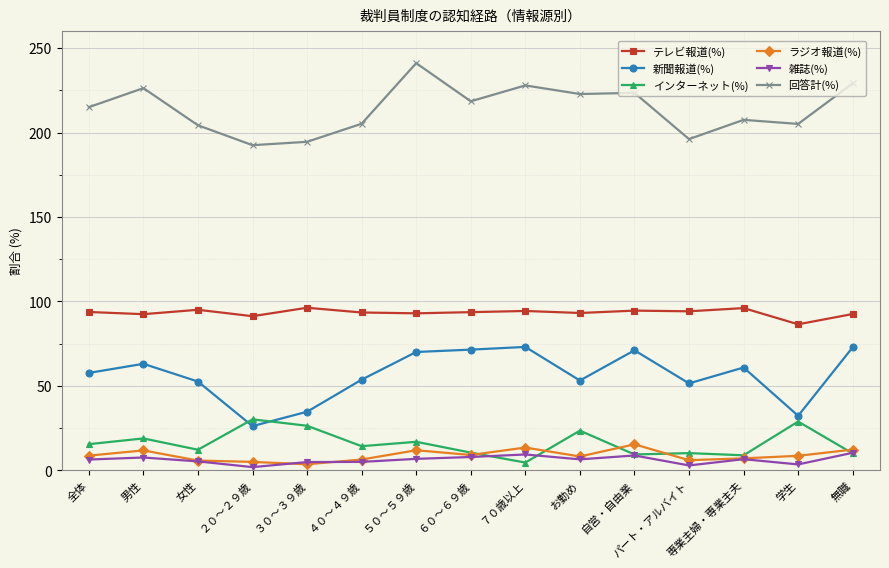

How many series are shown in this chart?

6